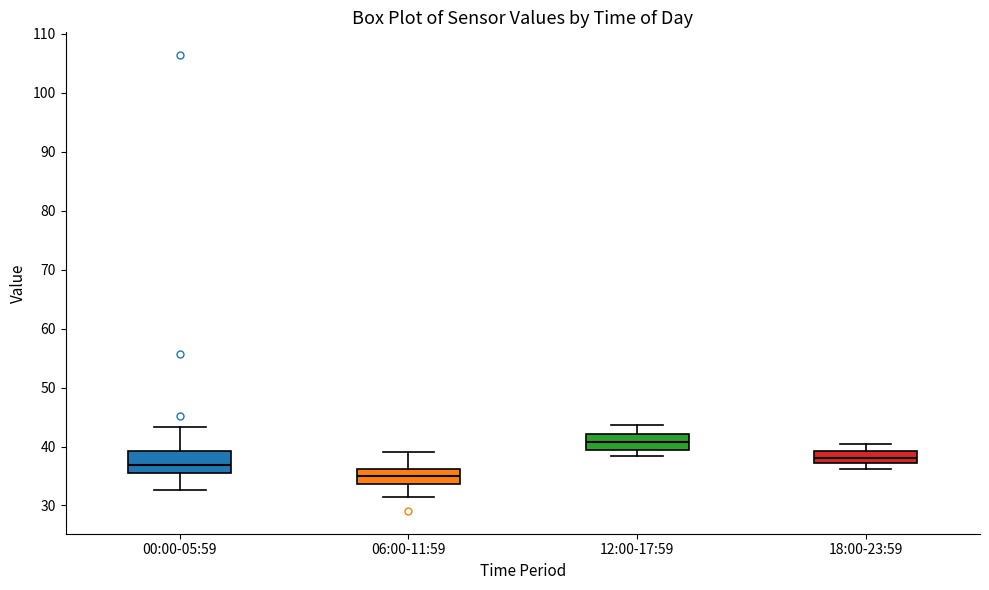

Comparing the boxes themselves (not the whiskers), which one is the tallest?

00:00-05:59